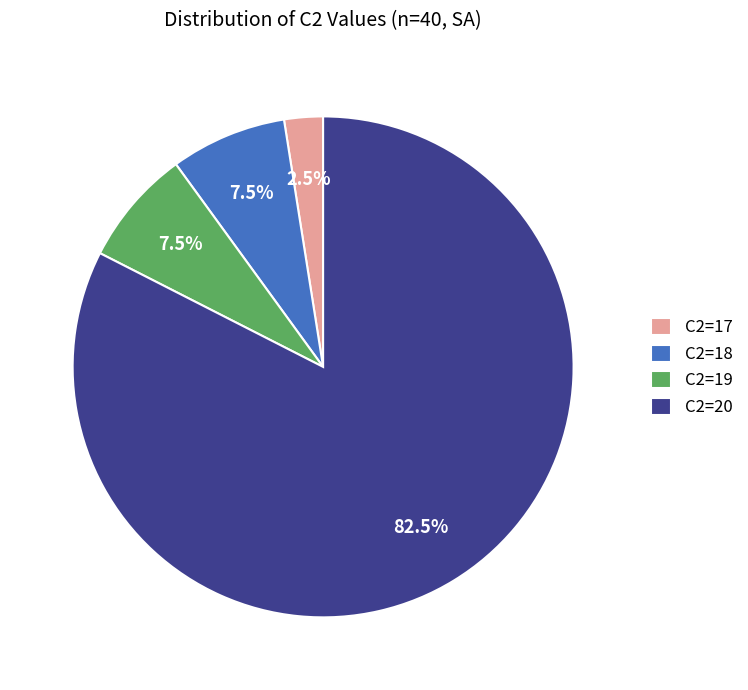

Does any single category account for the majority?

Yes